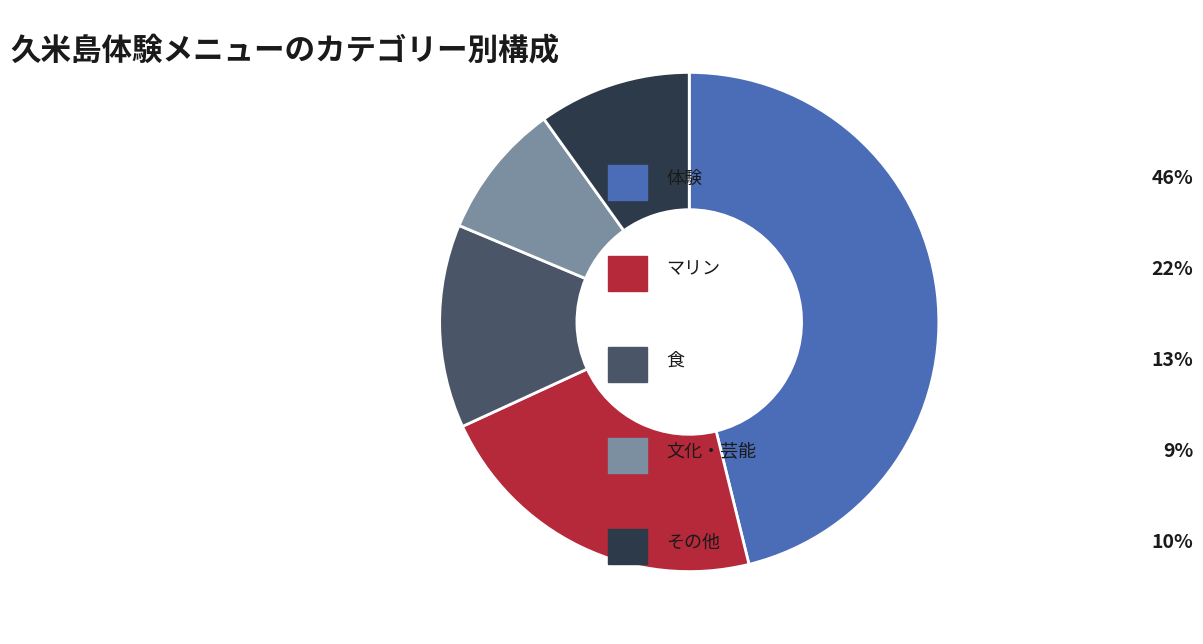

Is there a majority slice in this chart?

No